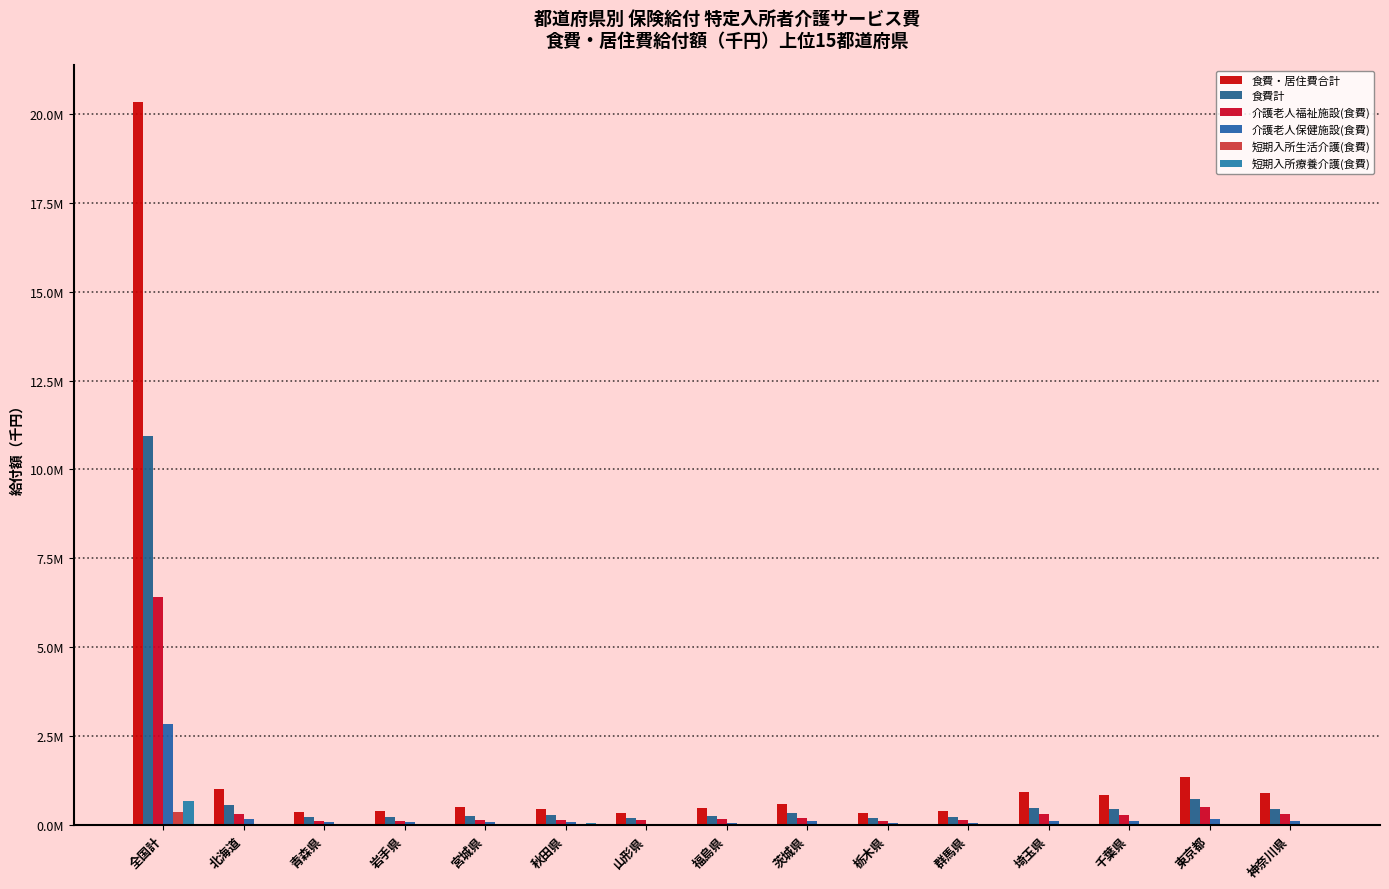

What are all the series names shown in the legend?

食費・居住費合計, 食費計, 介護老人福祉施設(食費), 介護老人保健施設(食費), 短期入所生活介護(食費), 短期入所療養介護(食費)